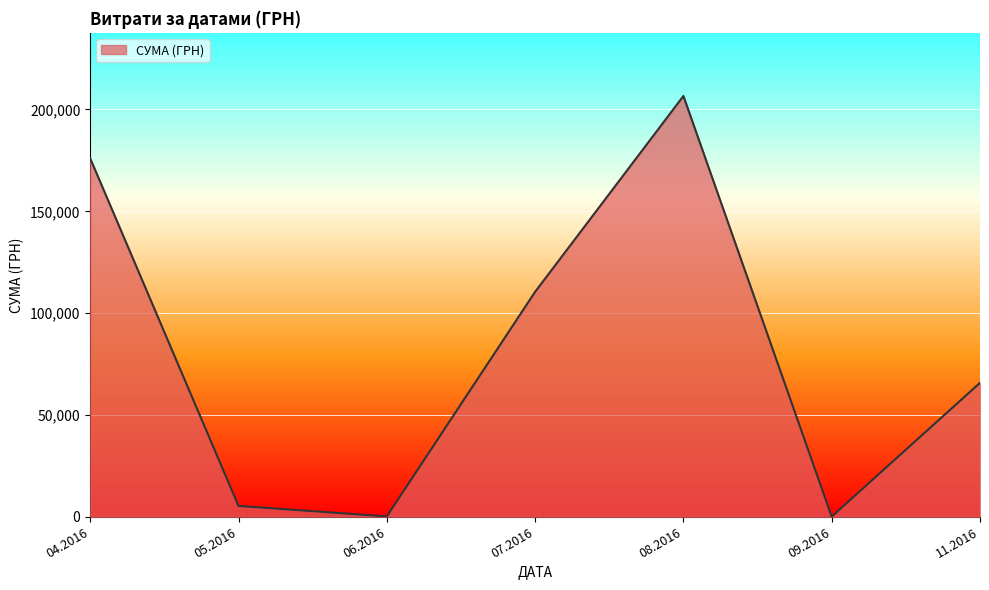

Where is the first local minimum?

06.2016